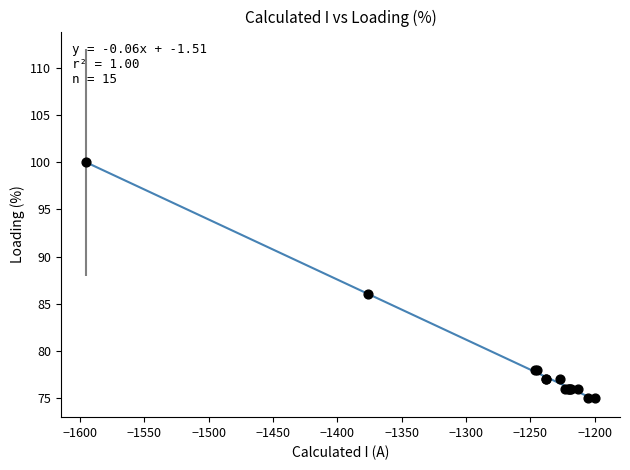

What Y value in the scatter plot is closest to 87?

86